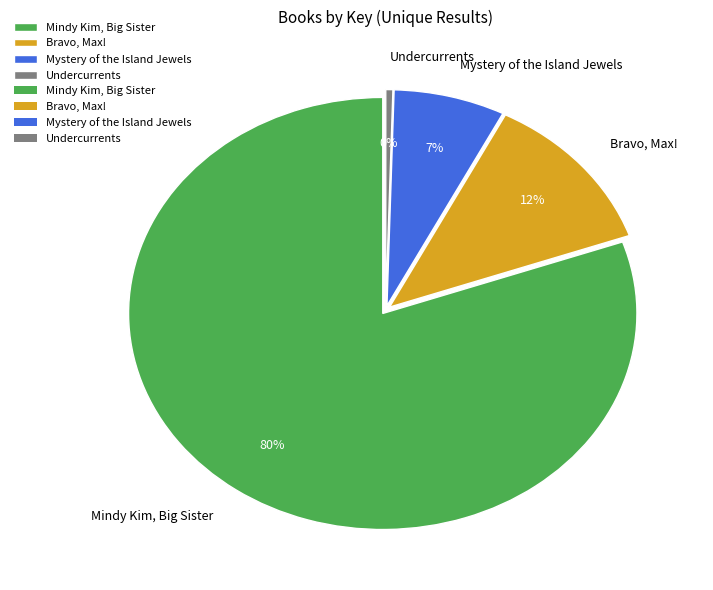

Combined, do Mindy Kim, Big Sister and Mystery of the Island Jewels account for over 50%?

Yes